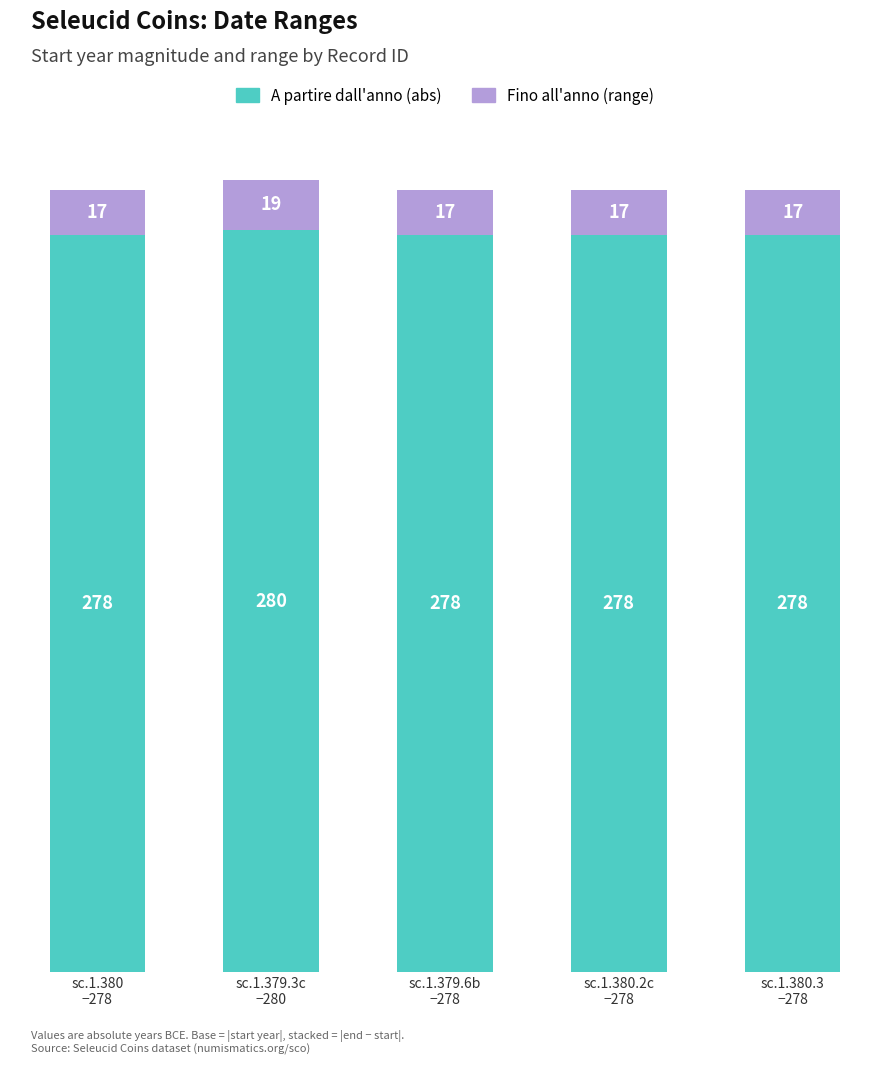

Reading right to left, transcribe the values for A partire dall'anno.

278	278	278	280	278